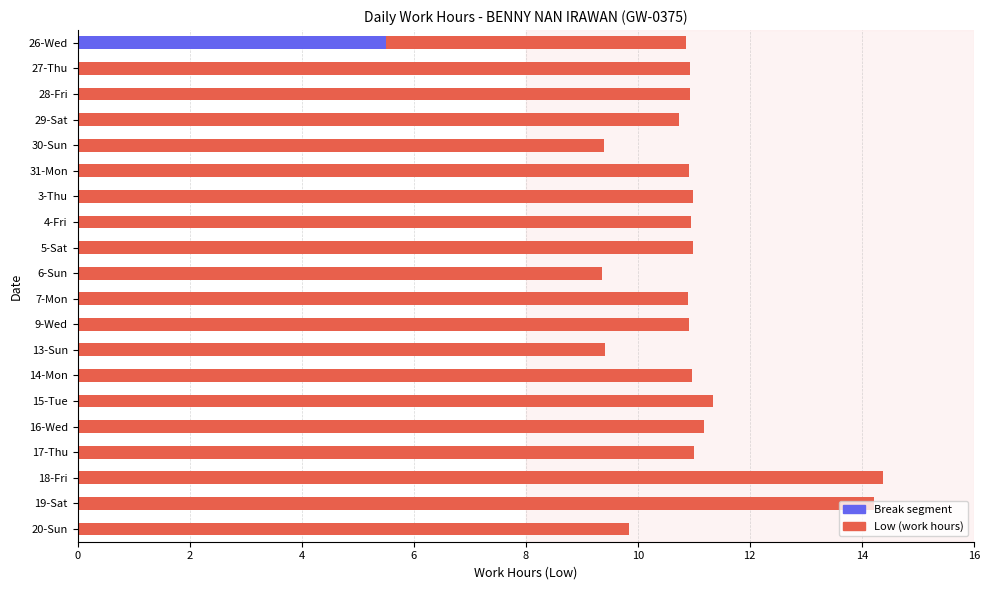

The Break Total series shows 0.0 at 17-Thu. True or false?

True